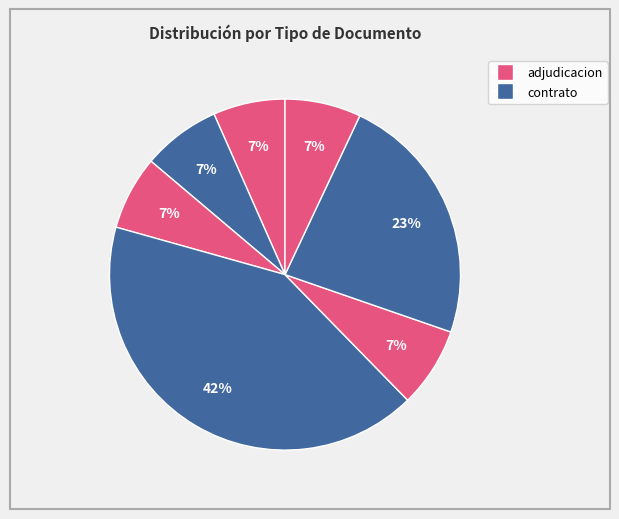

To the nearest percent, what is the difference between the largest and smallest slice percentages?

35%